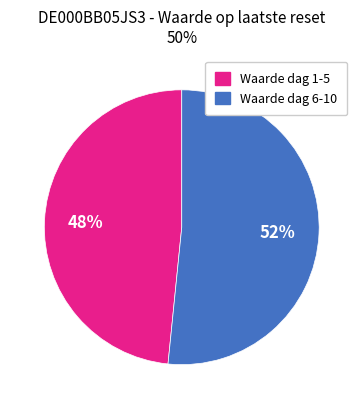

To the nearest percent, what is the average slice percentage?

50%